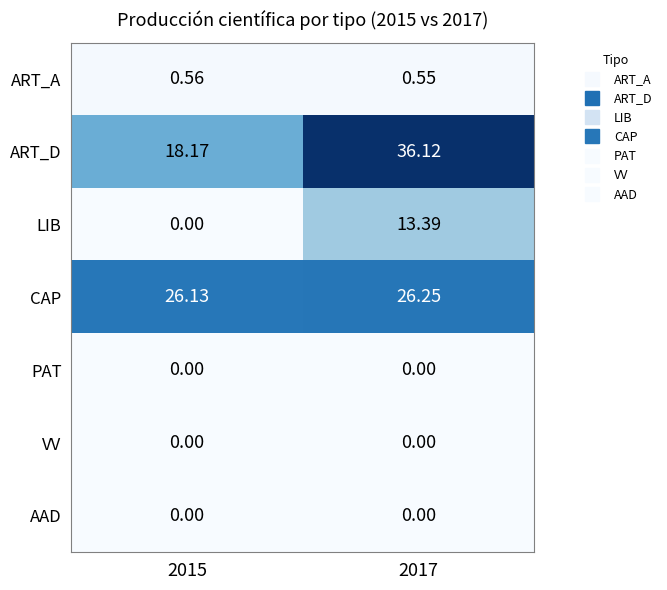

Between 2015 and 2017, which series saw the biggest shift?

ART_D